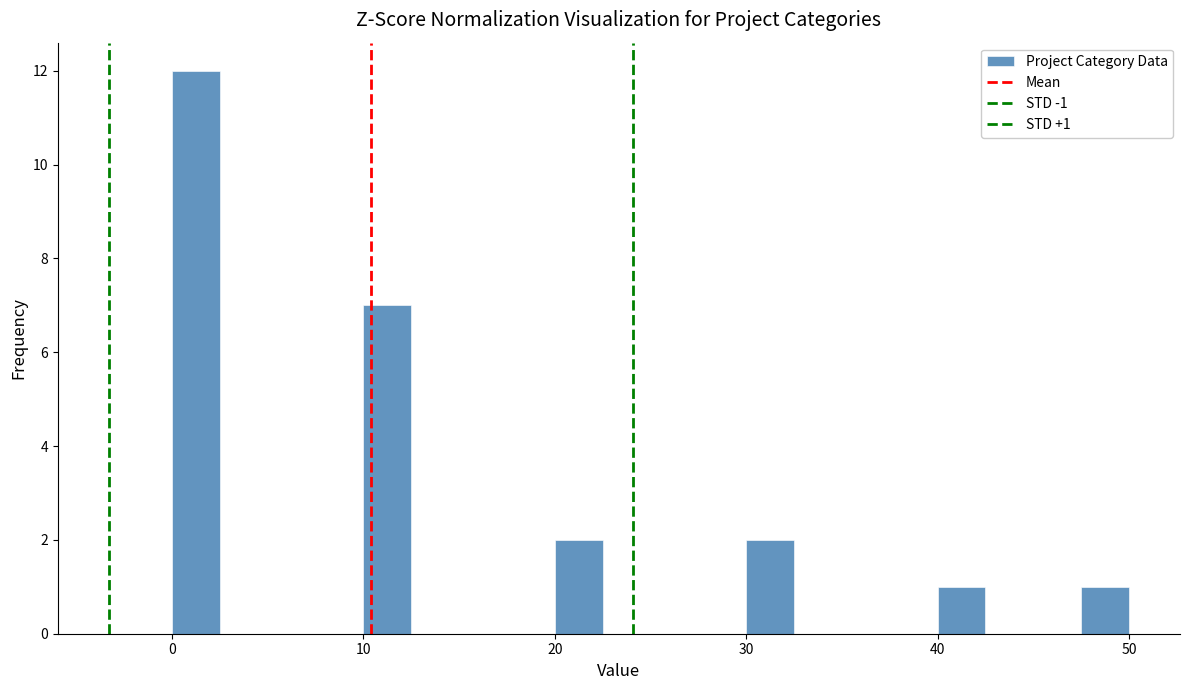

Read against the x-axis, roughly where is the centre of the tallest bar?

1